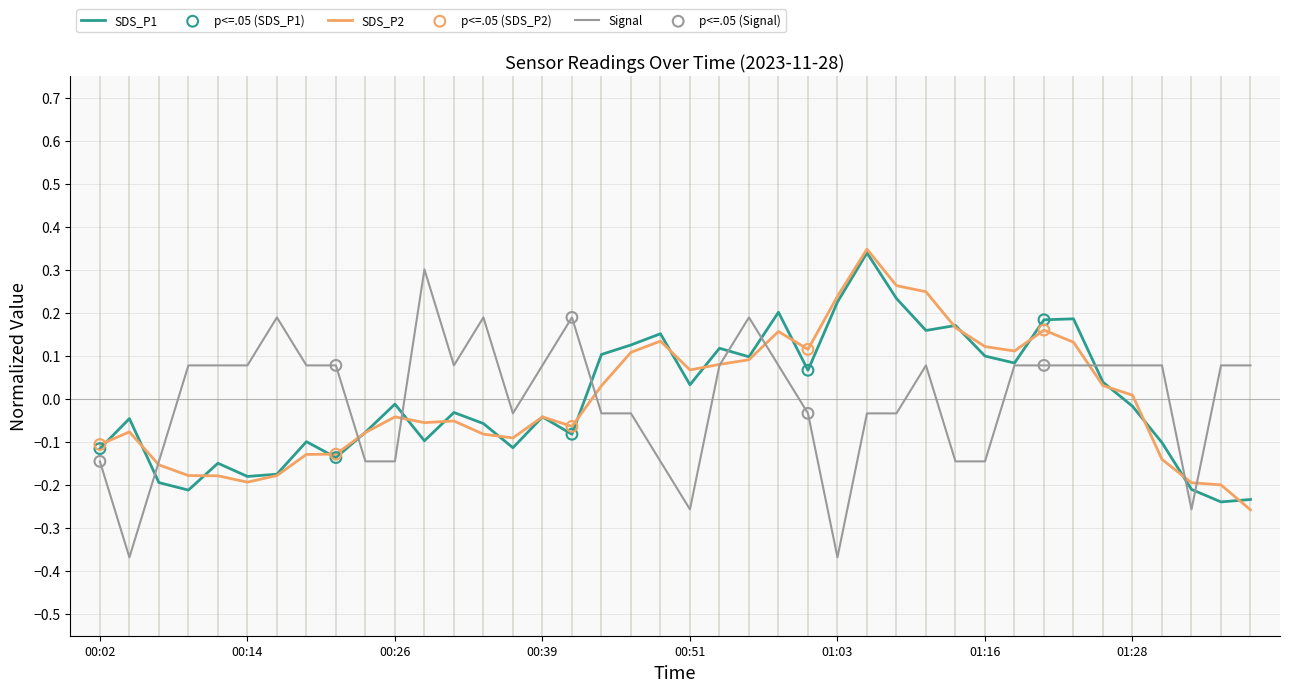

Which series has the largest range (max minus min)?

Signal